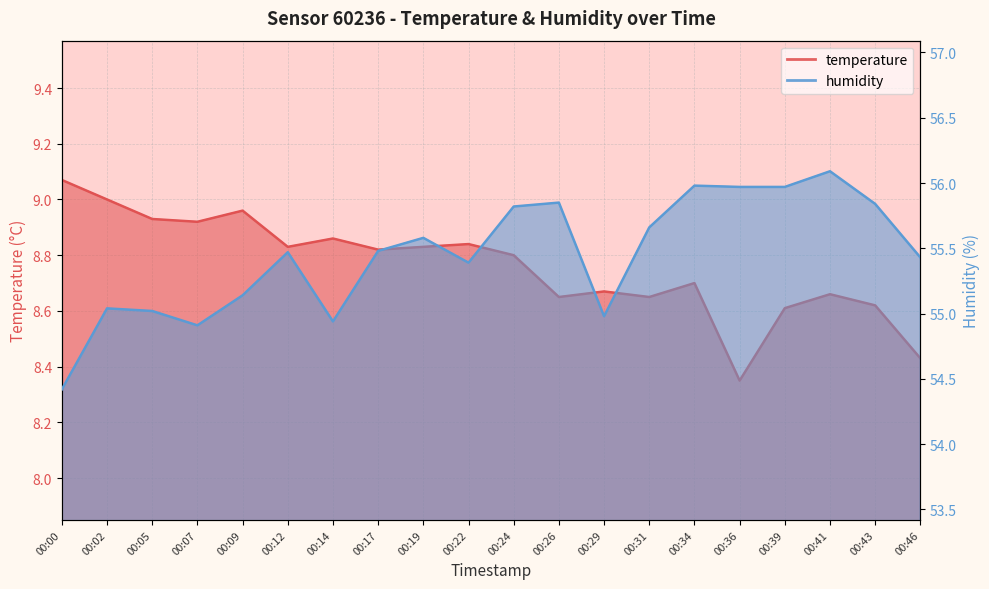

Which category has the lowest value across all series?

00:36